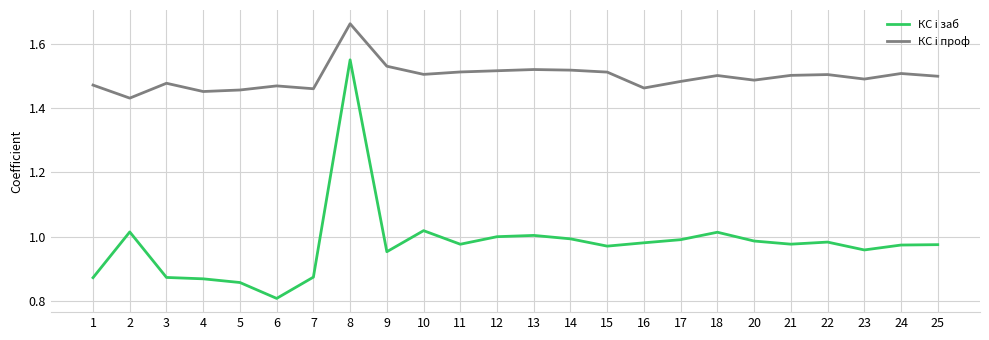

What is the difference between the maximum and minimum values in the КС i заб series?

0.7